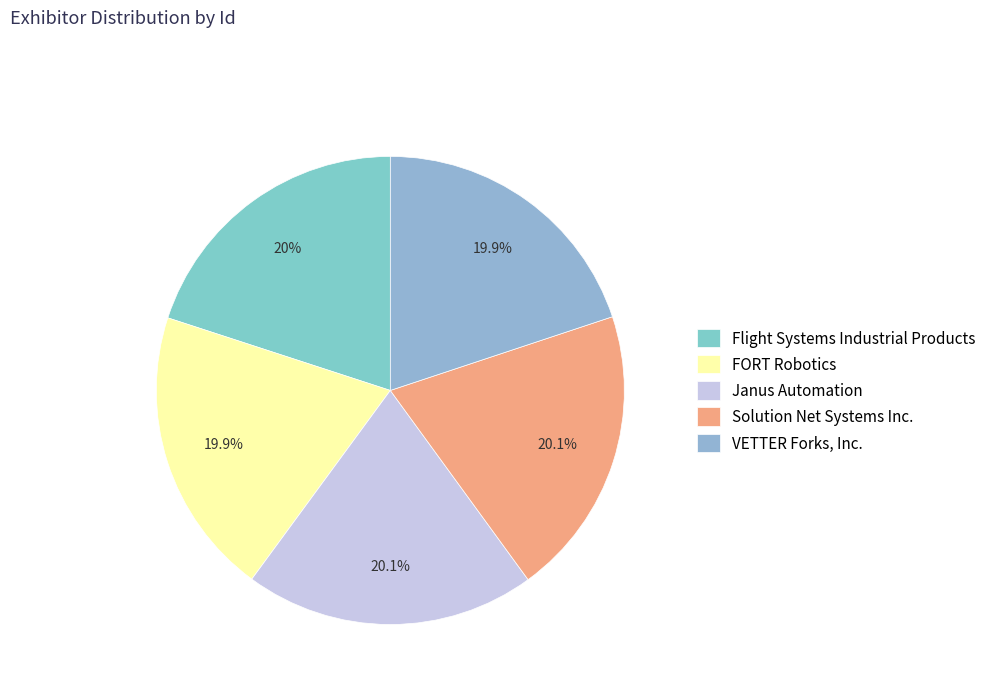

How many segments does this pie chart have?

5